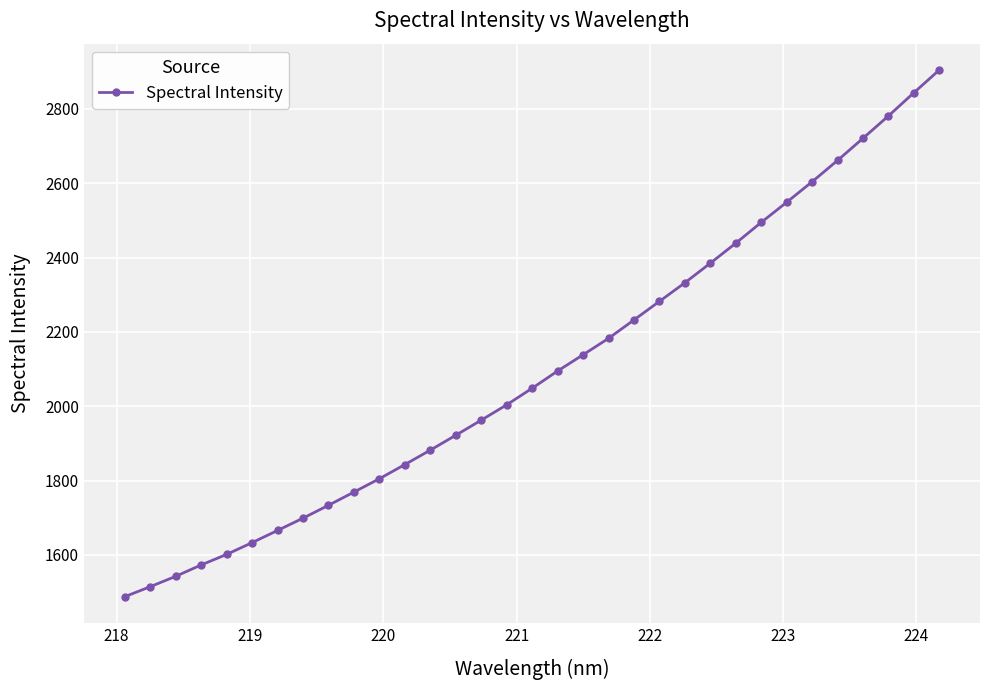

What is the greatest value displayed?

2904.5